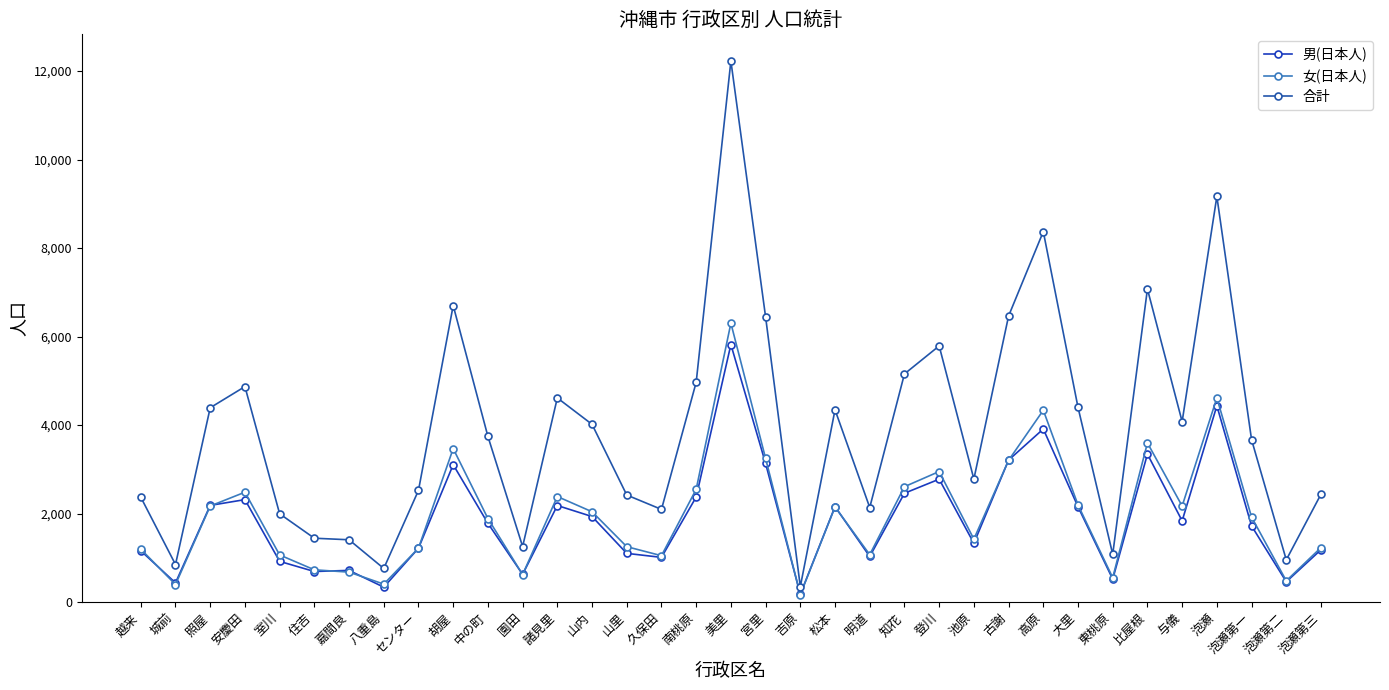

How many interior local peaks does the 男(日本人) series have?

10